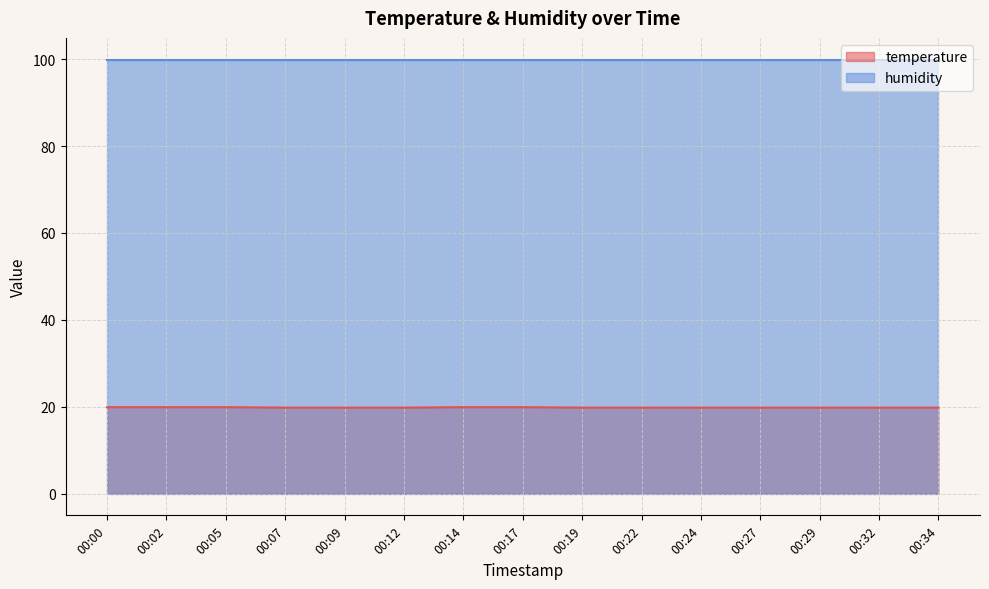

What is the value of the 4th point from the left?

19.8